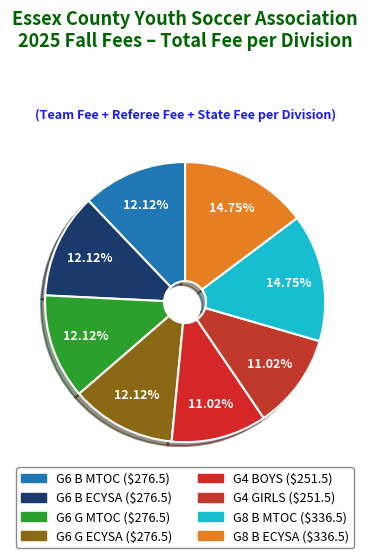

True or false: G4 GIRLS accounts for 18% of the total.

False